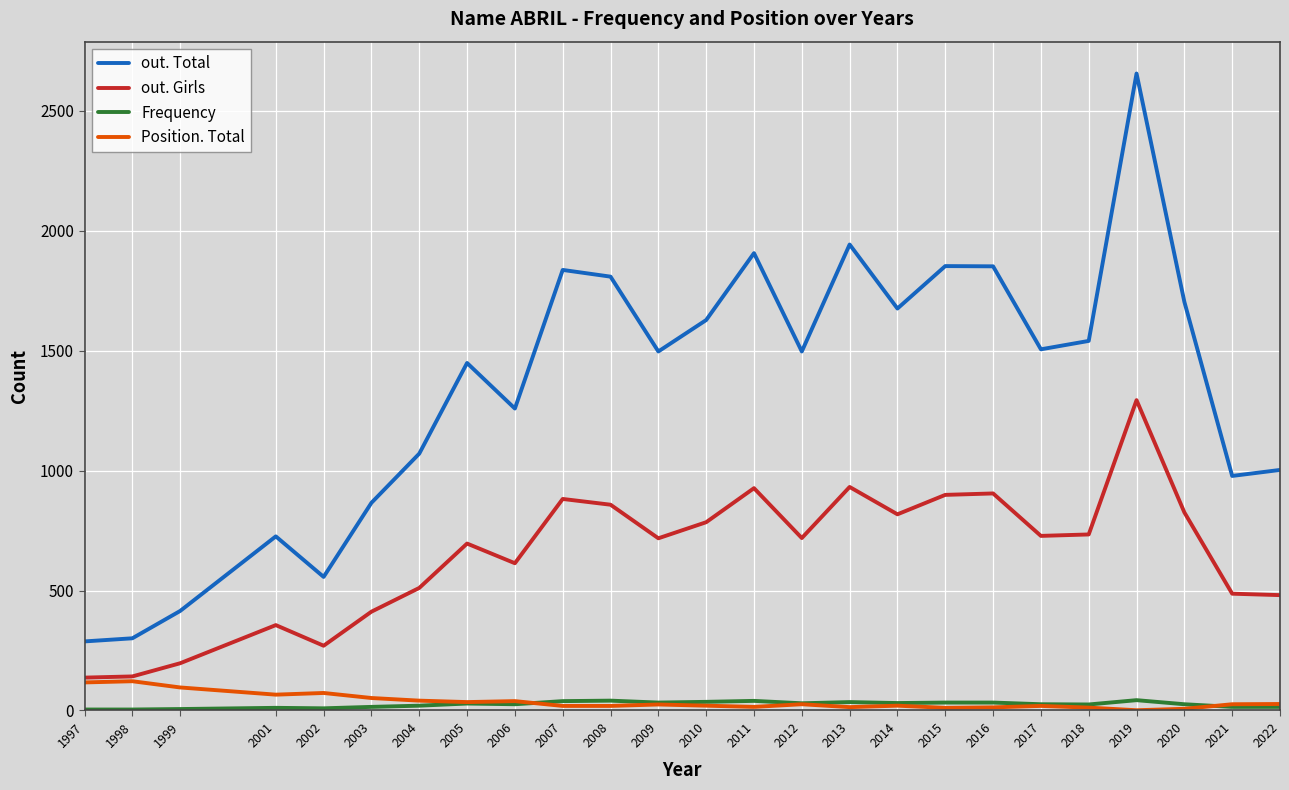

What is the maximum value for Position. Total?

122